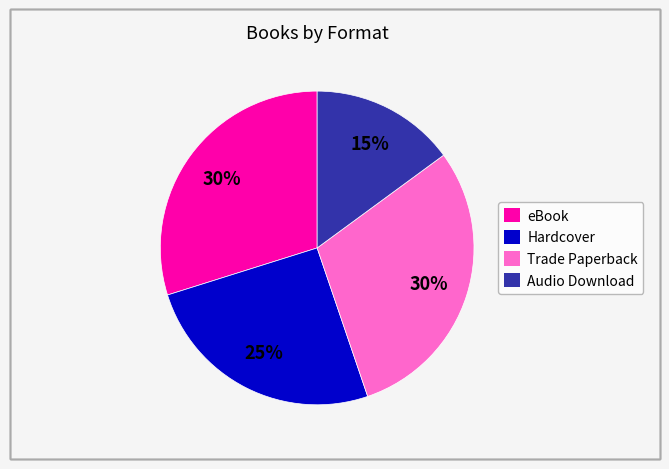

Which has a higher value, Audio Download or eBook?

eBook